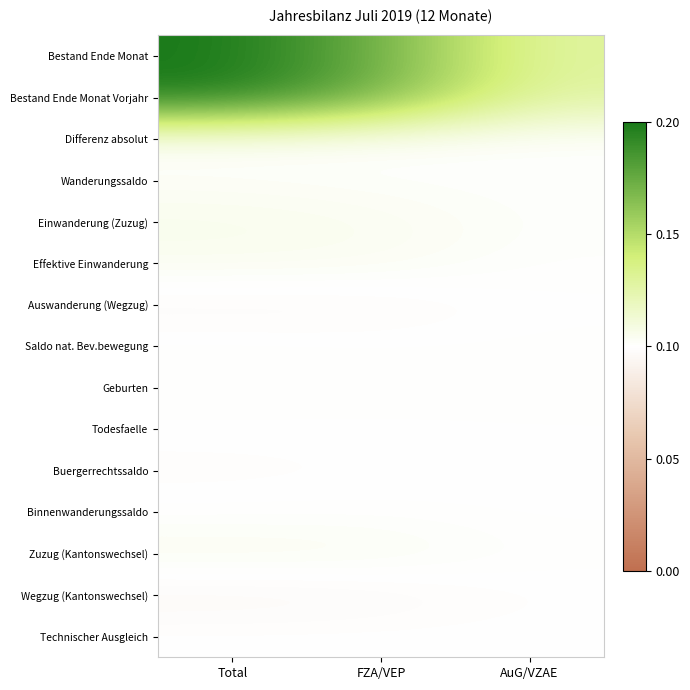

Reading left to right, transcribe all the data shown in this chart.

Bestand Ende Monat: Total=1.0	FZA/VEP=0.9	AuG/VZAE=0.6
Bestand Ende Monat Vorjahr: Total=1.0	FZA/VEP=0.9	AuG/VZAE=0.6
Differenz absolut: Total=0.5	FZA/VEP=0.5	AuG/VZAE=0.5
Wanderungssaldo: Total=0.5	FZA/VEP=0.5	AuG/VZAE=0.5
Einwanderung (Zuzug): Total=0.5	FZA/VEP=0.5	AuG/VZAE=0.5
Effektive Einwanderung: Total=0.5	FZA/VEP=0.5	AuG/VZAE=0.5
Auswanderung (Wegzug): Total=0.5	FZA/VEP=0.5	AuG/VZAE=0.5
Saldo nat. Bev.bewegung: Total=0.5	FZA/VEP=0.5	AuG/VZAE=0.5
Geburten: Total=0.5	FZA/VEP=0.5	AuG/VZAE=0.5
Todesfaelle: Total=0.5	FZA/VEP=0.5	AuG/VZAE=0.5
Buergerrechtssaldo: Total=0.5	FZA/VEP=0.5	AuG/VZAE=0.5
Binnenwanderungssaldo: Total=0.5	FZA/VEP=0.5	AuG/VZAE=0.5
Zuzug (Kantonswechsel): Total=0.5	FZA/VEP=0.5	AuG/VZAE=0.5
Wegzug (Kantonswechsel): Total=0.5	FZA/VEP=0.5	AuG/VZAE=0.5
Technischer Ausgleich: Total=0.5	FZA/VEP=0.5	AuG/VZAE=0.5